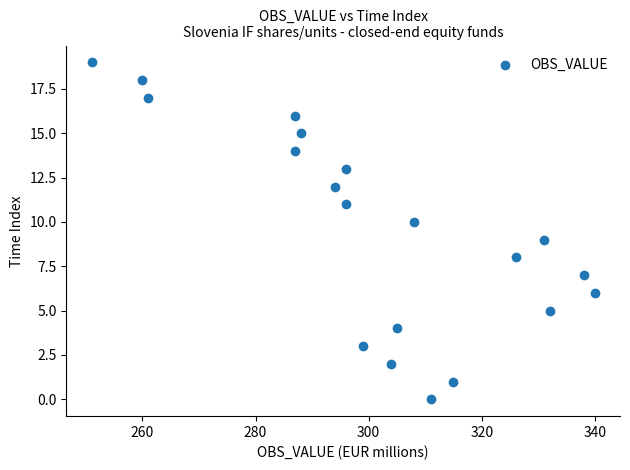

What is the range of Y values (max minus min)?

19